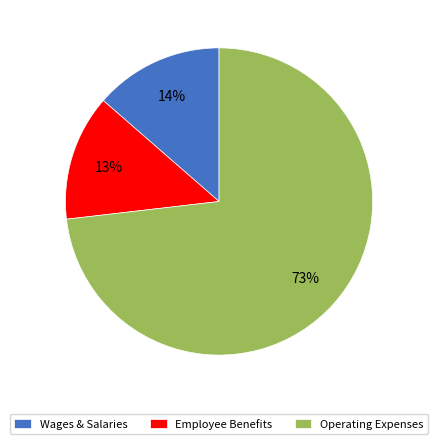

What percentage is the Wages & Salaries slice, to the nearest percent?

14%